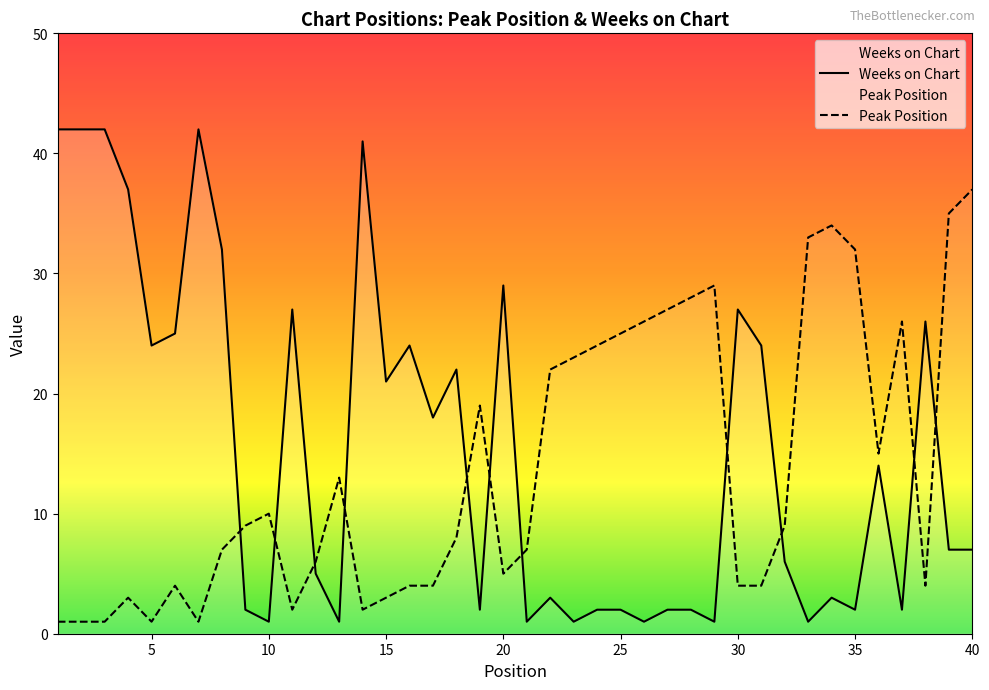

What are all the series names shown in the legend?

Peak Position, Weeks on Chart